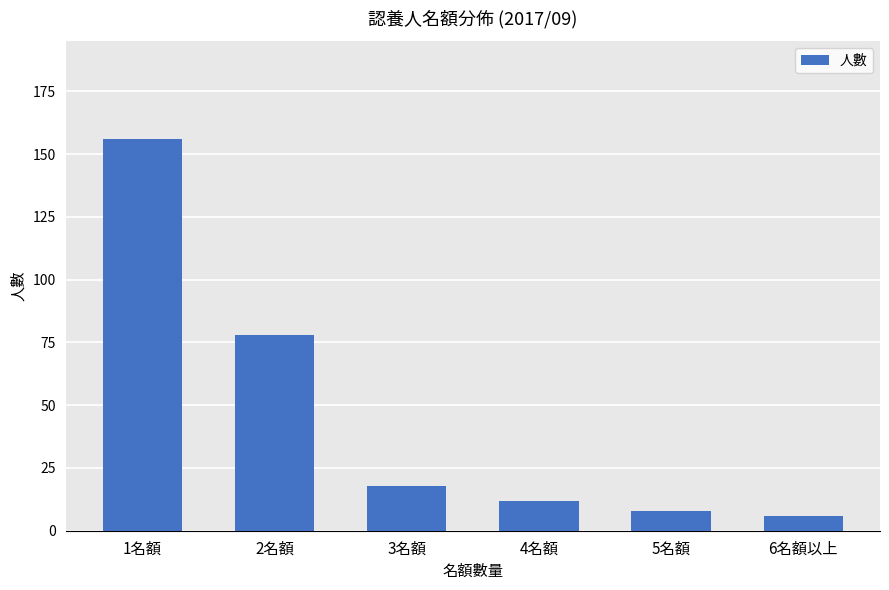

What is the difference between the second highest and minimum values?

72